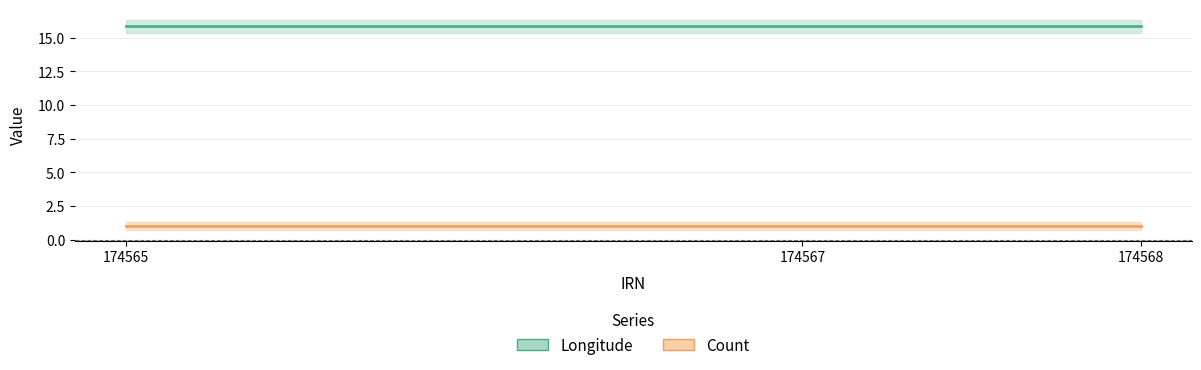

At which label is Count closest to 1?

174565